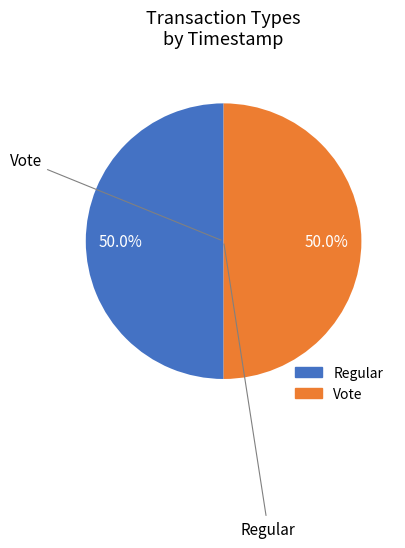

Approximately how many times larger is the value at Vote compared to Regular?

1.0